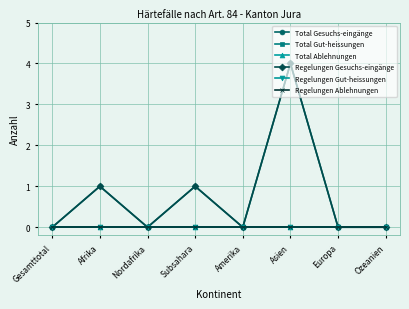

Is this an area chart (filled region under the line)?

No